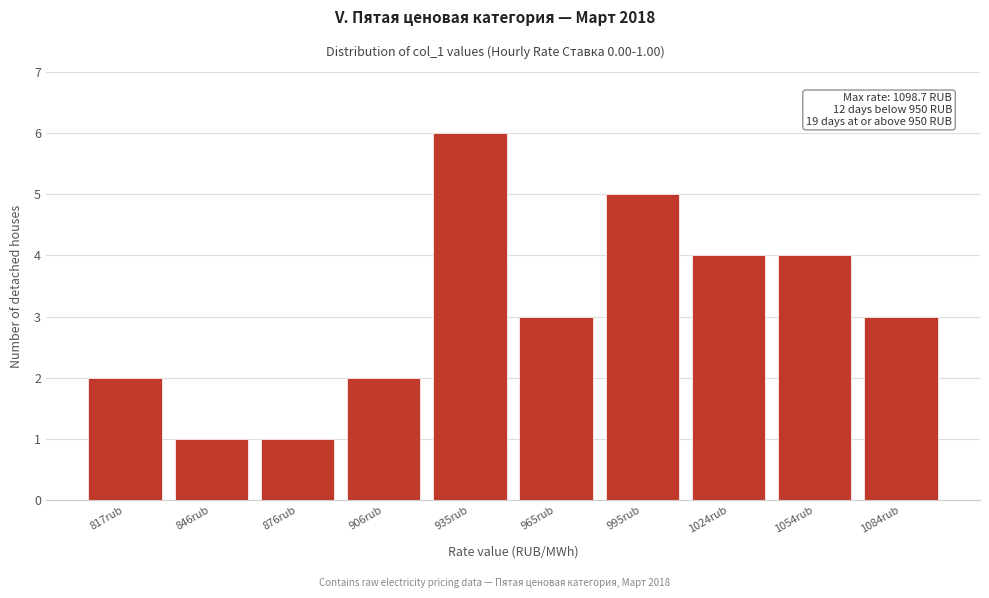

Which range on the x-axis has the tallest bar?

920 to 950